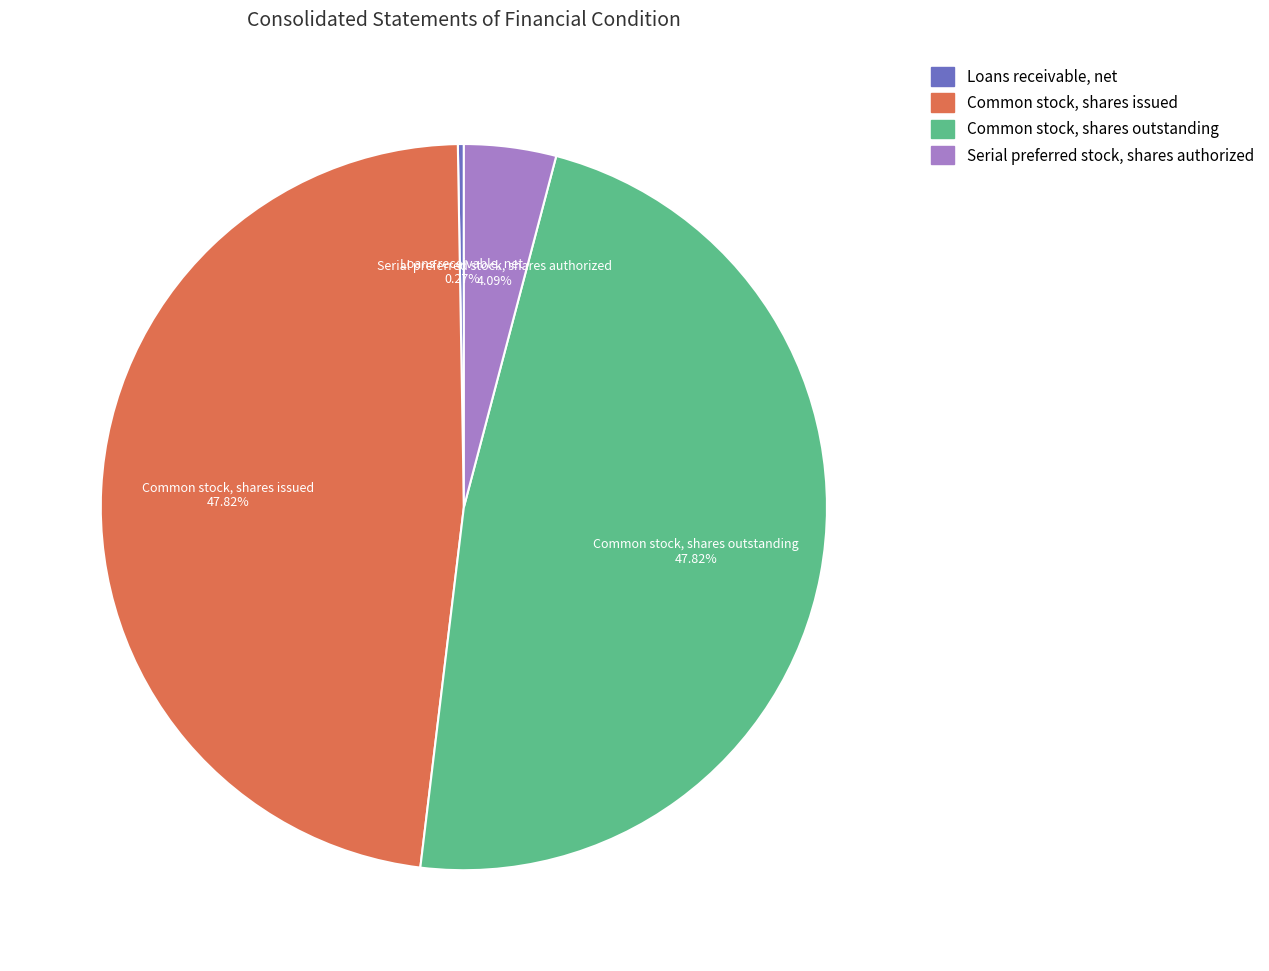

What percentage is the Common stock, shares outstanding slice, to the nearest percent?

48%